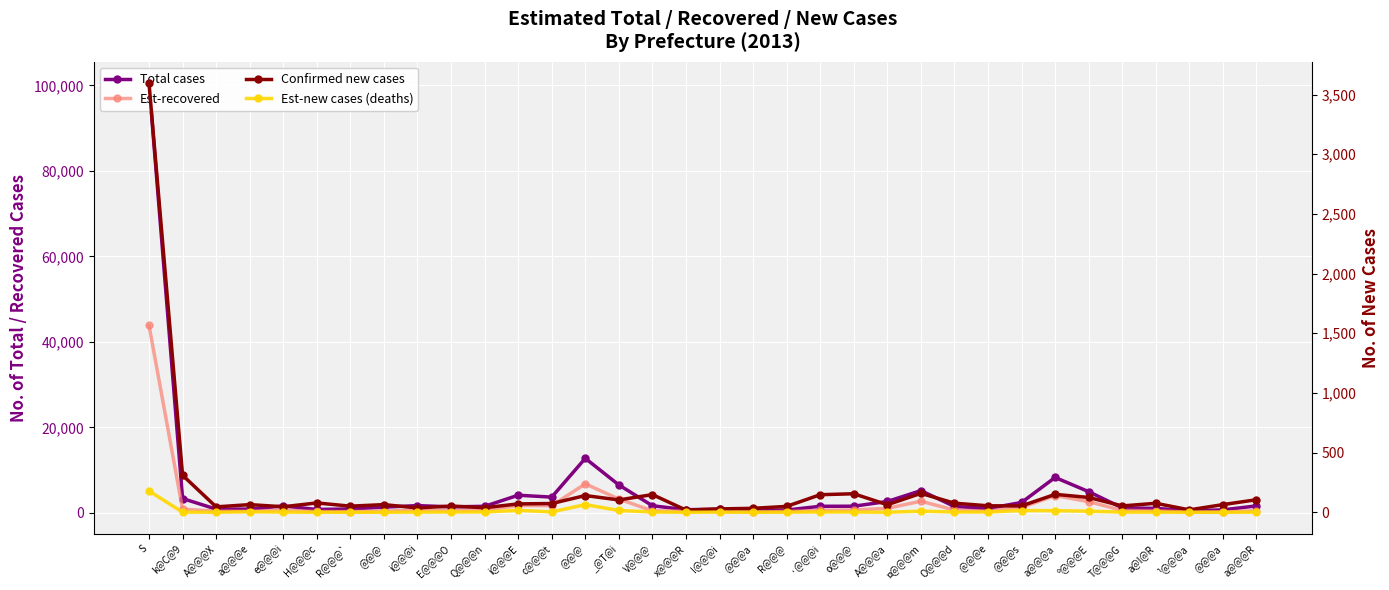

At which label is Est-recovered closest to 22015?

@@@